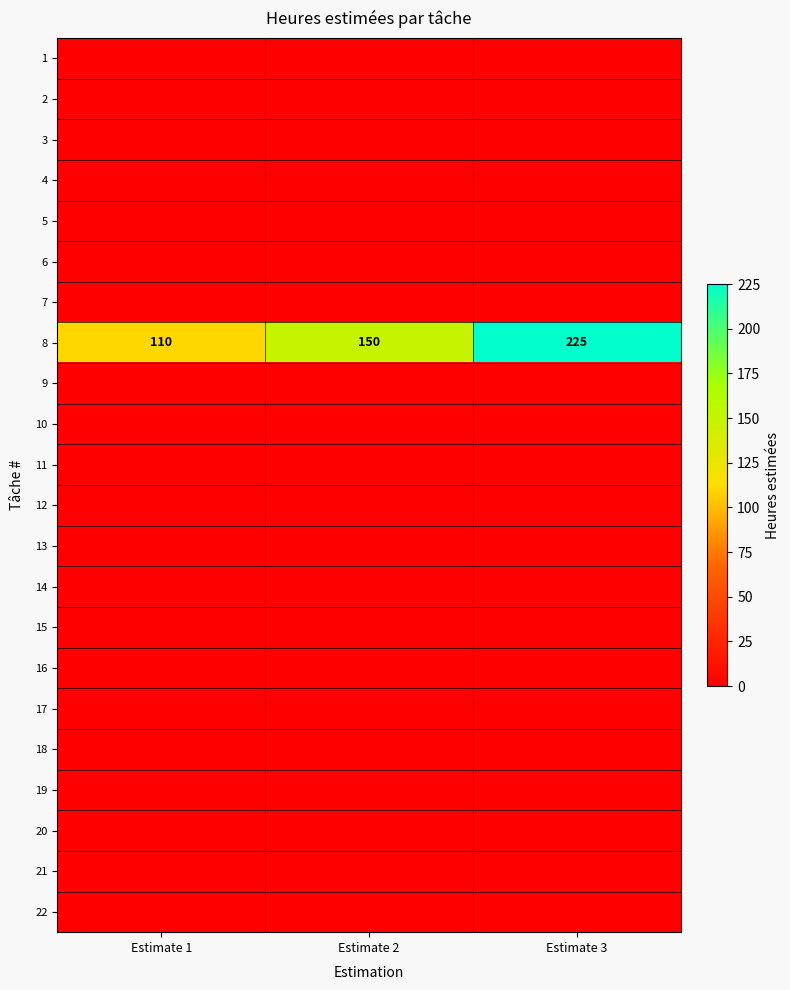

True or false: 8 has a value of 193 at Estimate 1.

False